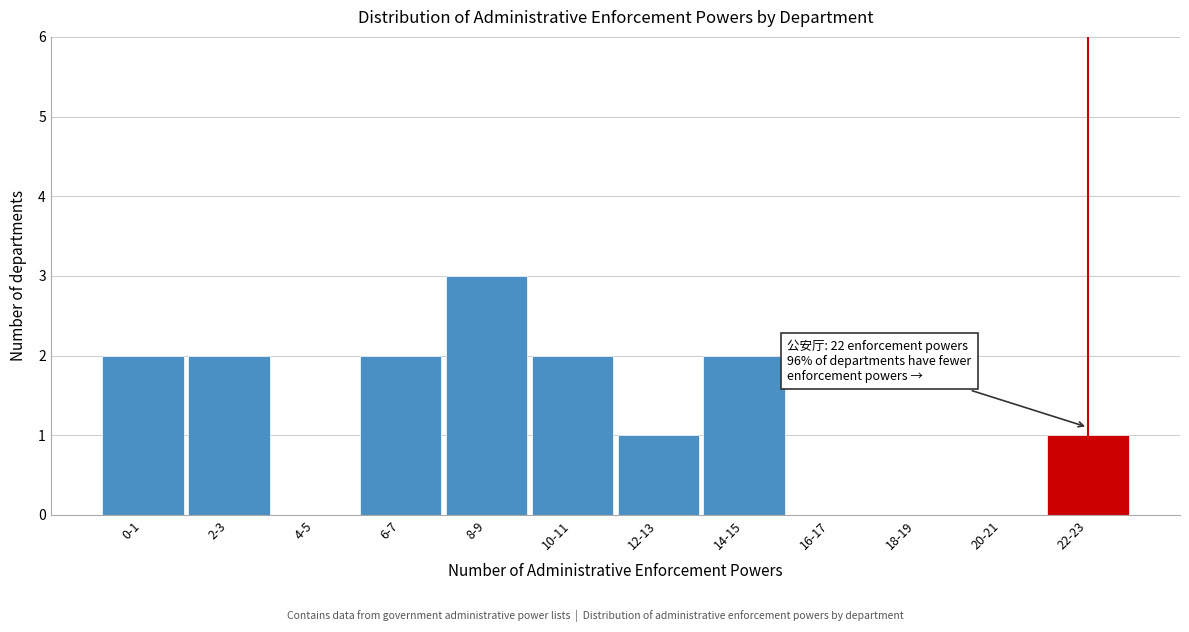

Reading left to right, list all the values displayed in this chart.

0-1=2	2-3=2	4-5=0	6-7=2	8-9=3	10-11=2	12-13=1	14-15=2	16-17=0	18-19=0	20-21=0	22-23=1